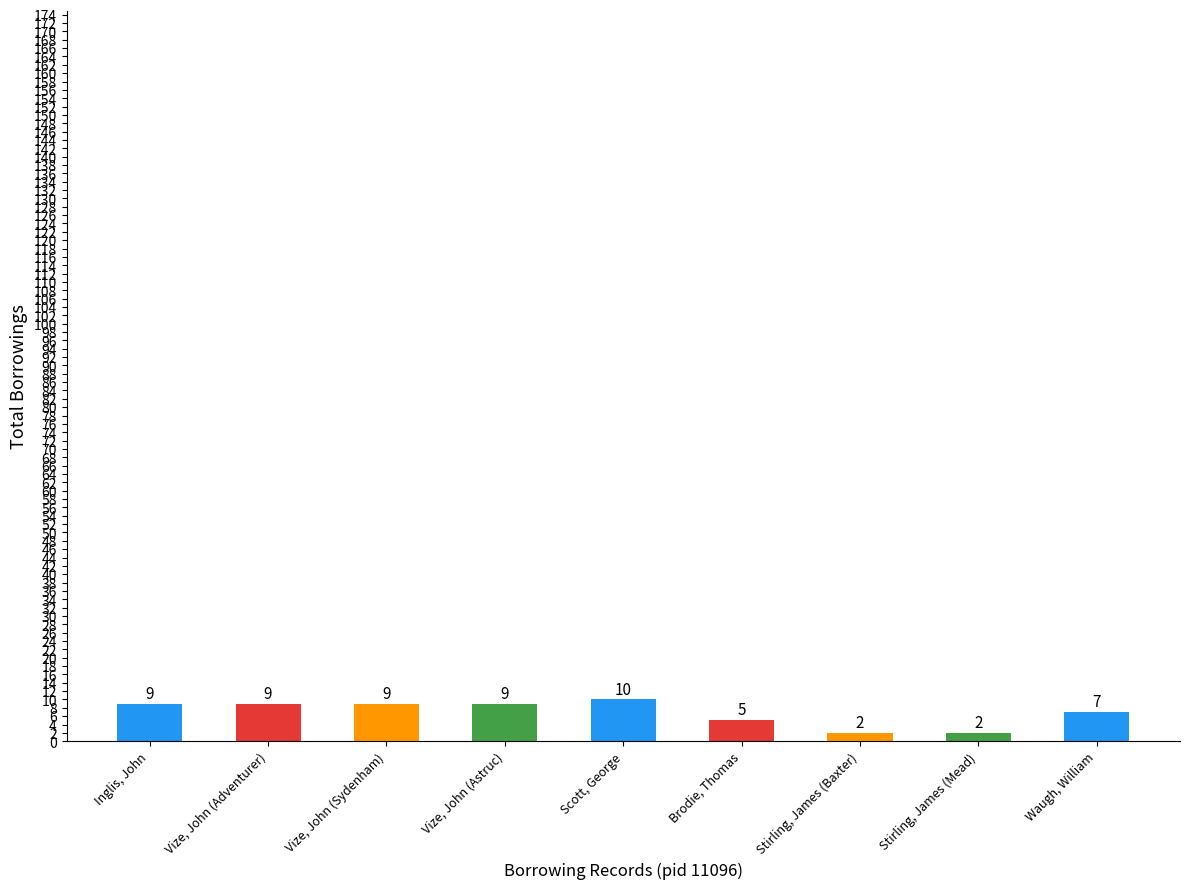

How many data points does each series have?

9